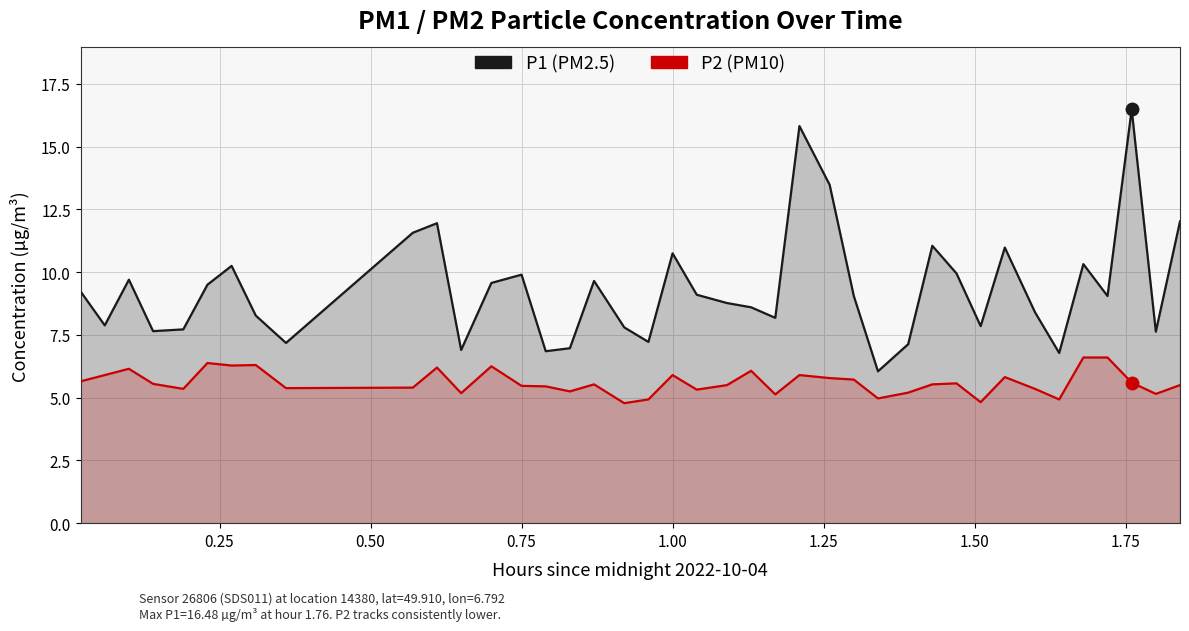

Count the number of data series in this chart.

2